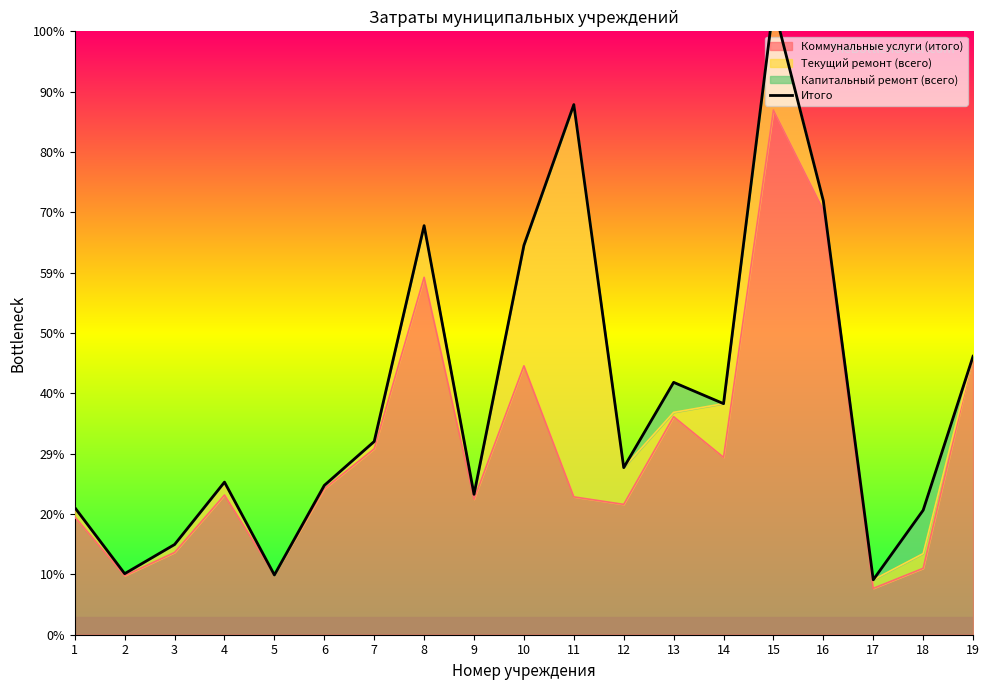

Rank the categories by value from highest to lowest.

15, 11, 16, 8, 10, 19, 13, 14, 7, 12, 4, 6, 9, 1, 18, 3, 2, 5, 17